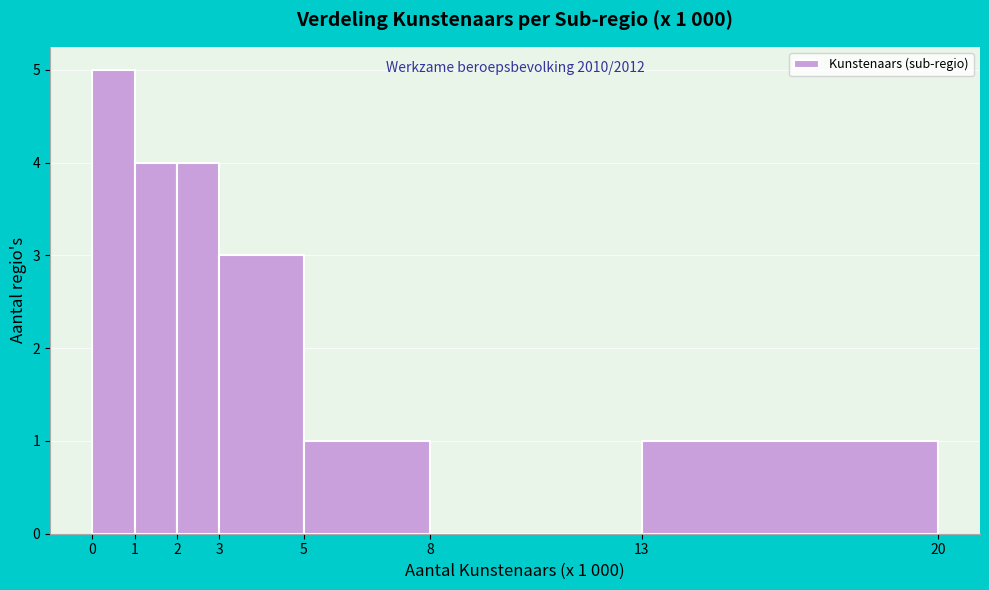

Which range on the x-axis has the tallest bar?

0 to 1